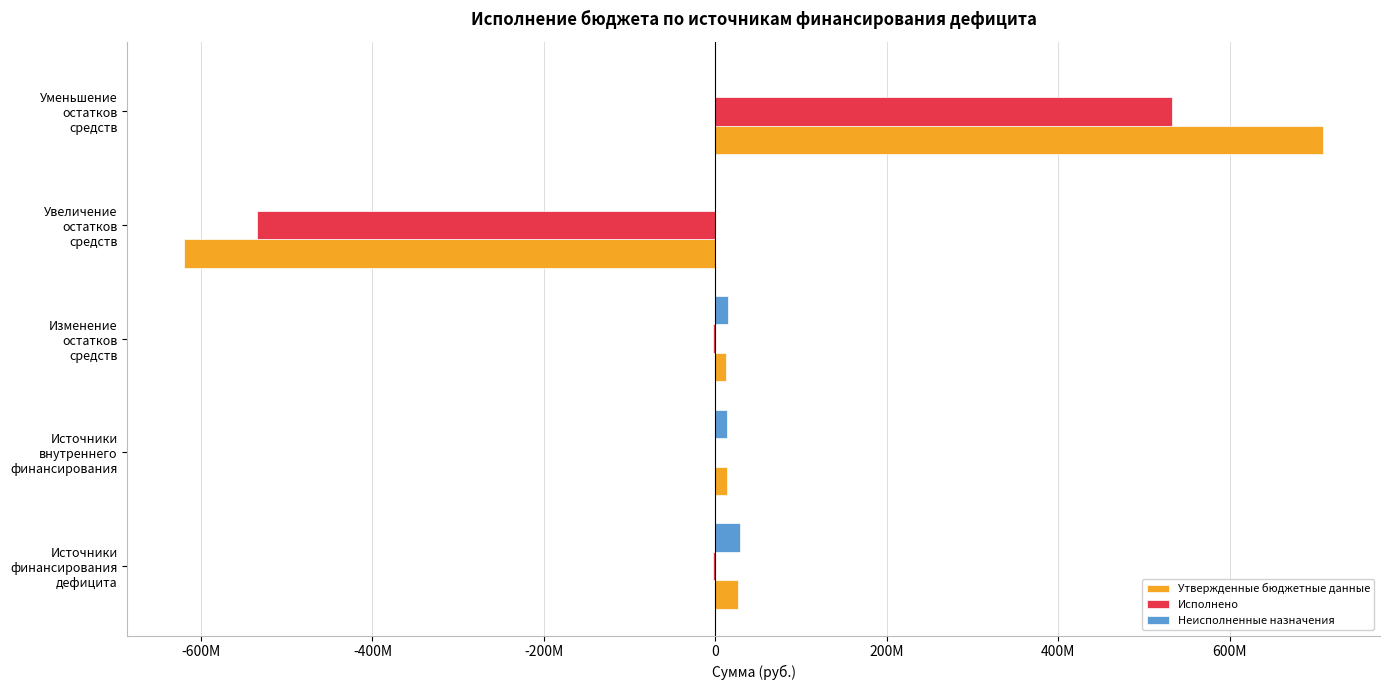

What are all the series names shown in the legend?

Утвержденные бюджетные данные, Исполнено, Неисполненные назначения